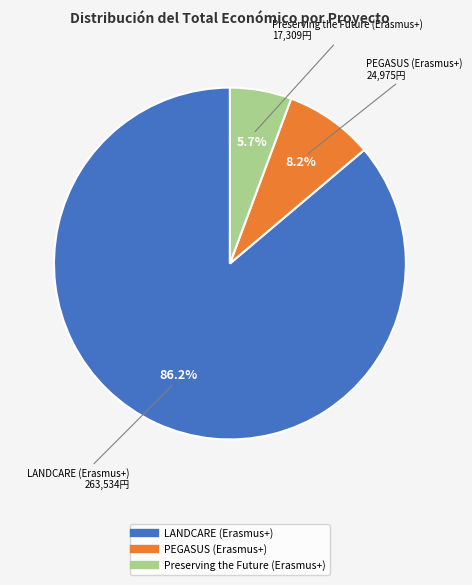

True or false: Preserving the Future (Erasmus+) accounts for 1% of the total.

False